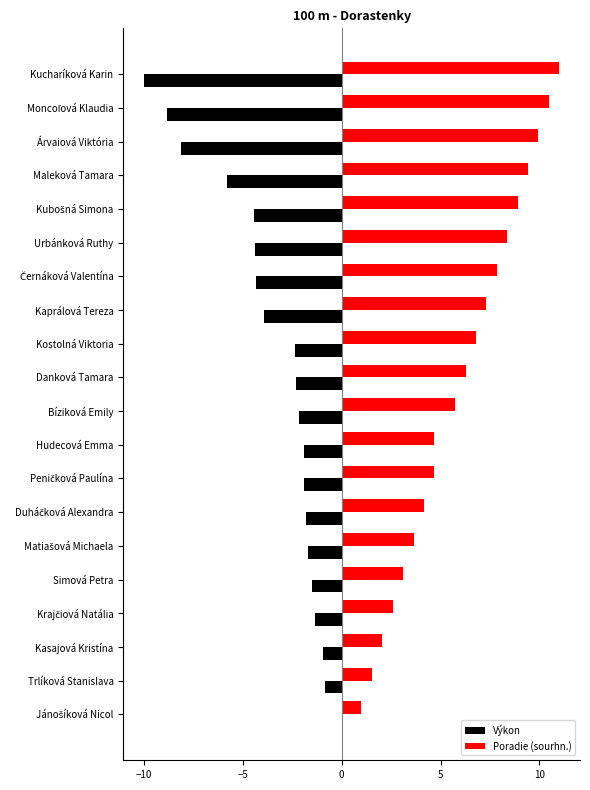

True or false: Poradie (sourhn.) has a value of 4.7 at Hudecová Emma.

True